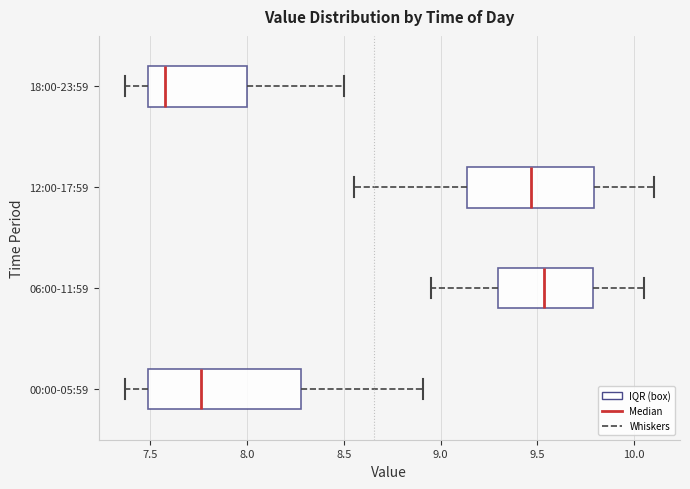

Reading bottom to top, read every box against the x-axis: the position of its median line, the range the box covers, and the ends of its whiskers. The values are not printed on the chart, so give them approximately, as read against the axis.

00:00-05:59: median 7.75, box 7.50 to 8.30, whiskers 7.35 to 8.90
06:00-11:59: median 9.55, box 9.30 to 9.80, whiskers 8.95 to 10.05
12:00-17:59: median 9.45, box 9.15 to 9.80, whiskers 8.55 to 10.10
18:00-23:59: median 7.60, box 7.50 to 8.00, whiskers 7.35 to 8.50